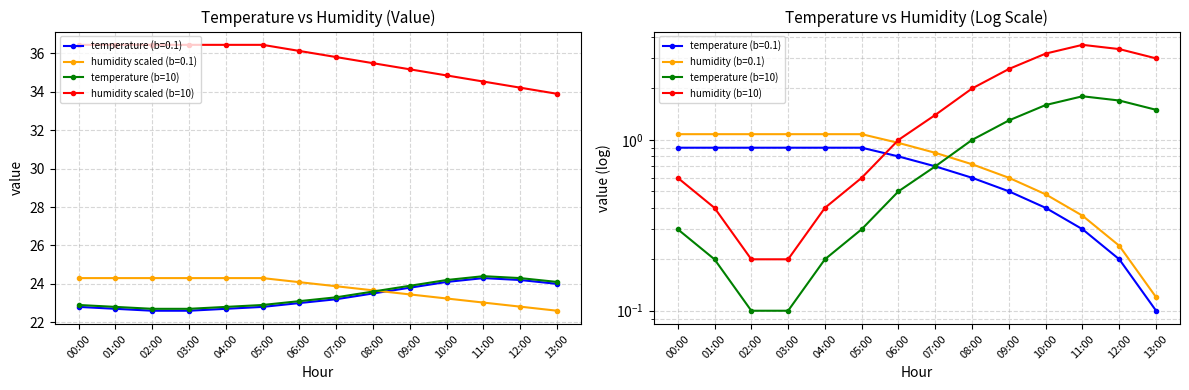

The humidity scaled (b=10) series shows 11.4 at 08:00. True or false?

False